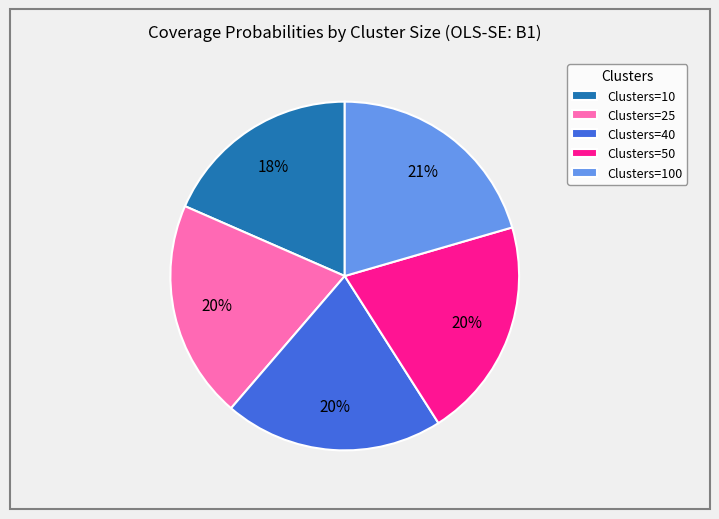

How many segments does this pie chart have?

5